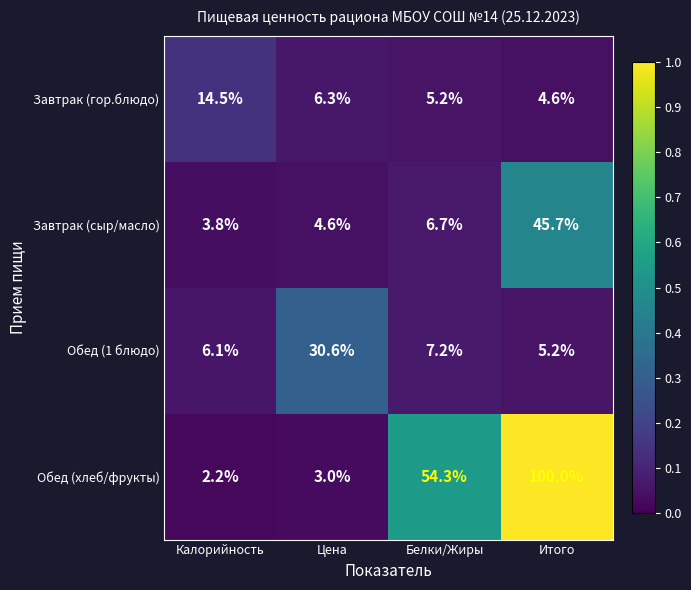

At which category is the sum across all series the highest?

Итого